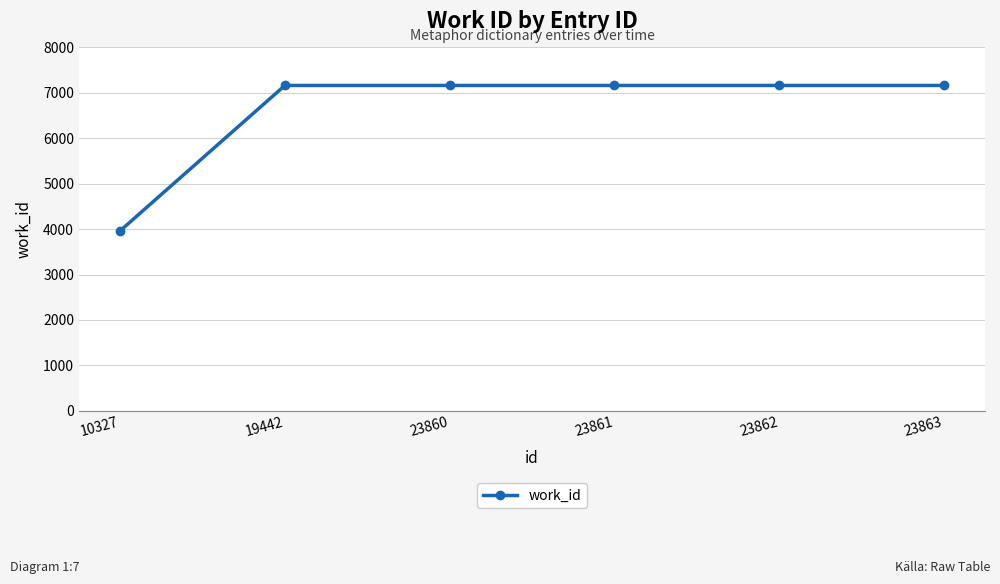

What is the difference between the values at 19442 and 10327?

3200